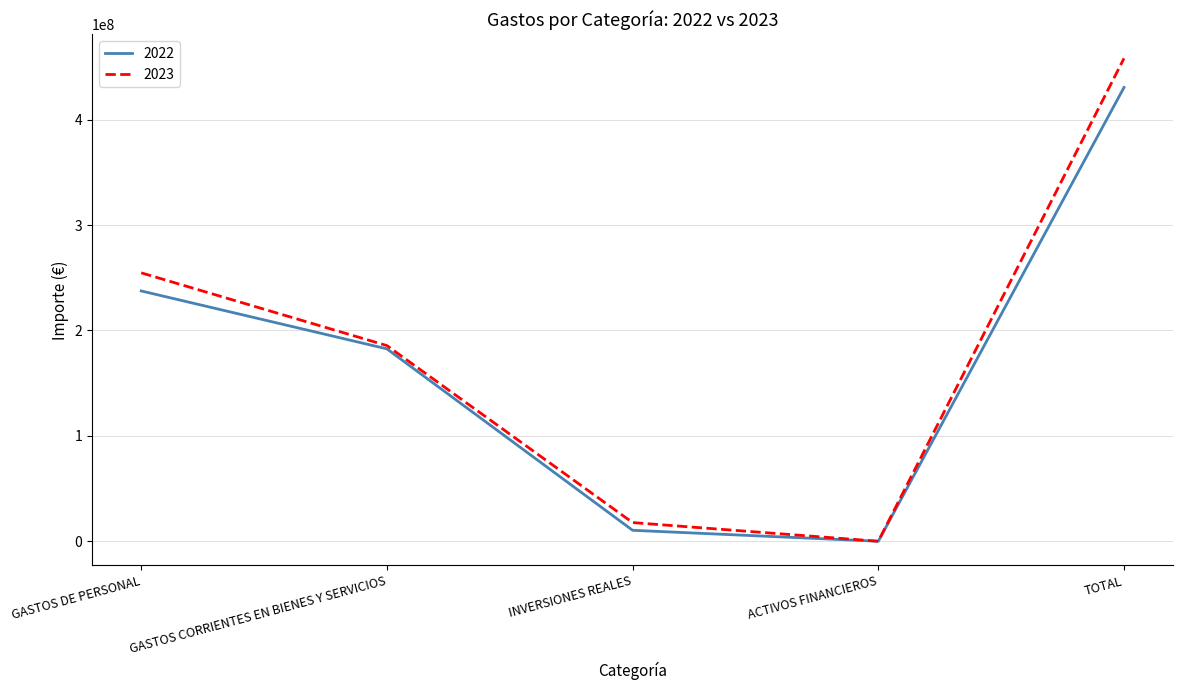

Rank the series by their average value, from lowest to highest.

2022, 2023